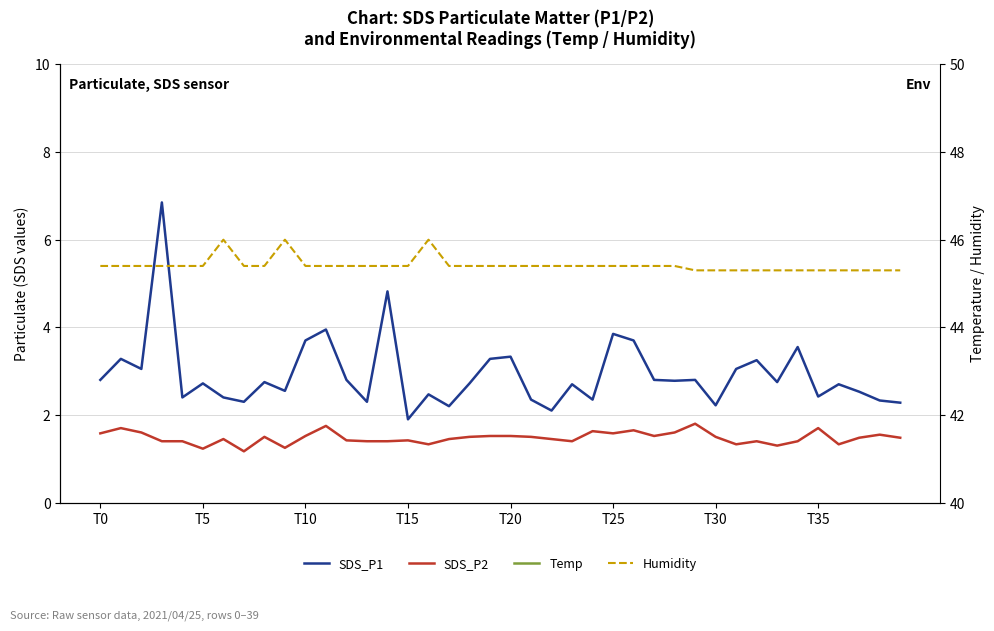

The SDS_P2 series shows 0.8 at T30. True or false?

False